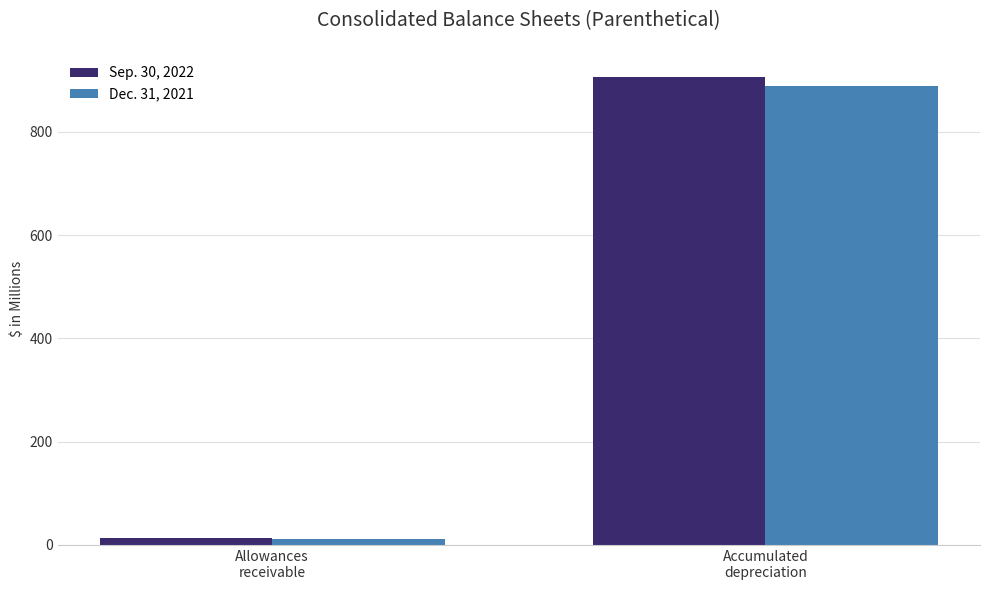

How many distinct data groups are displayed?

2